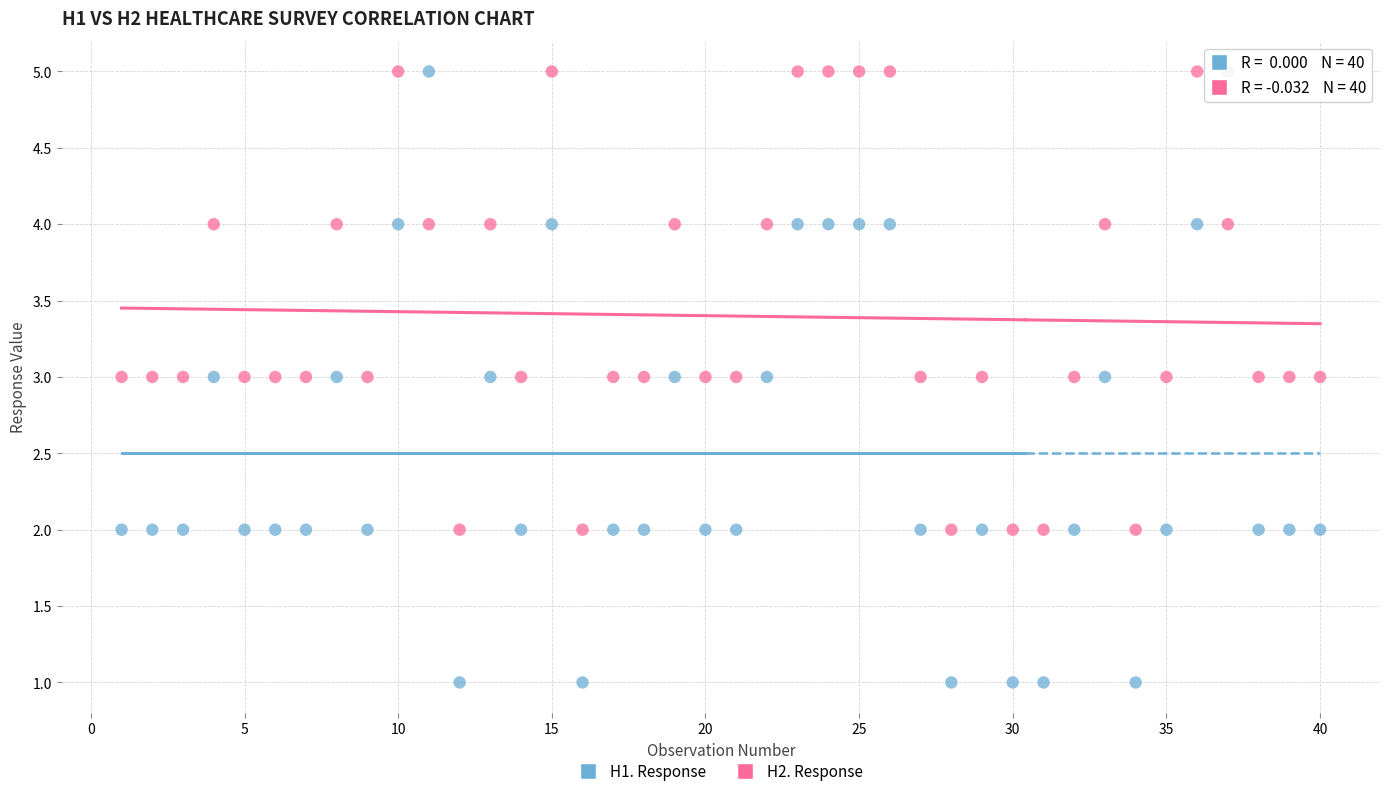

Across all data points, what is the range of X values (max minus min)?

39